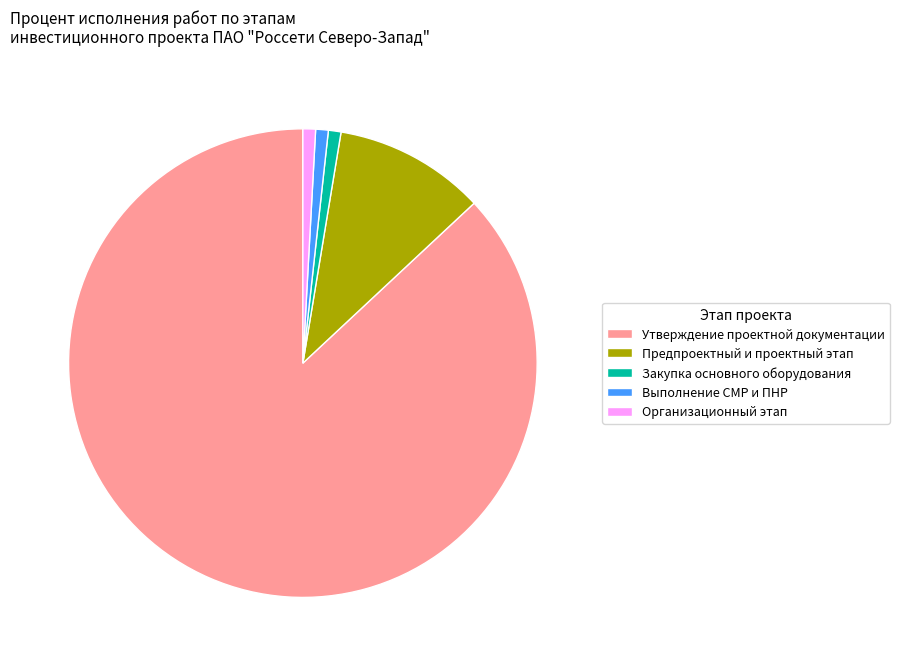

What is the largest slice in the pie chart?

Утверждение проектной документации